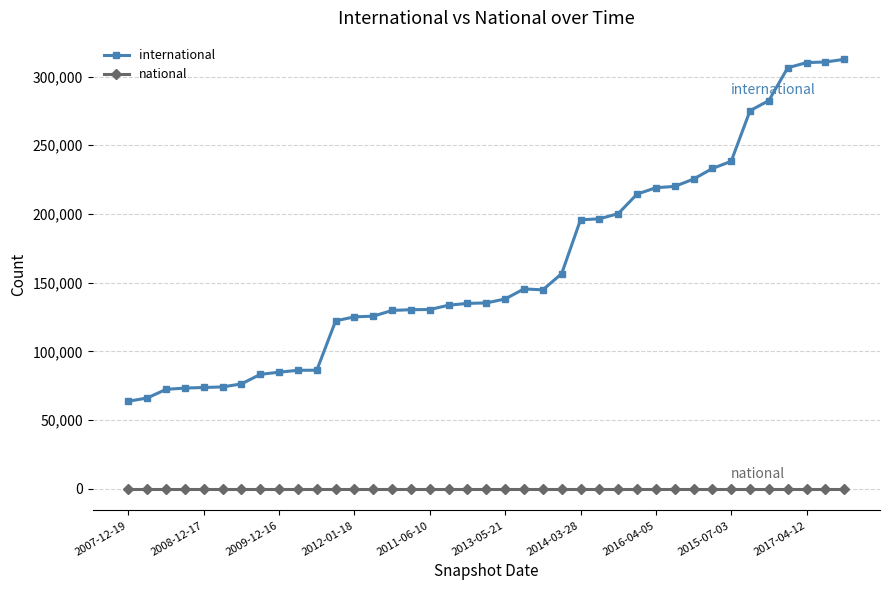

Does the chart have visible grid lines?

Yes